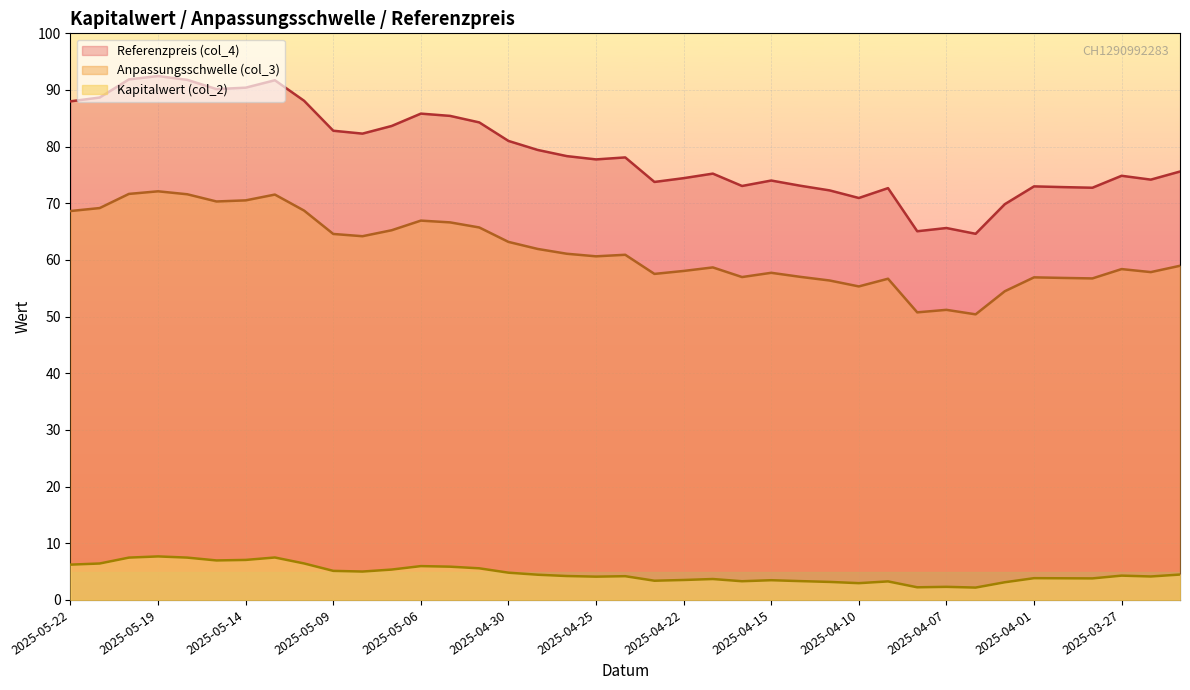

Which series has the largest range (max minus min)?

Referenzpreis (col_4)